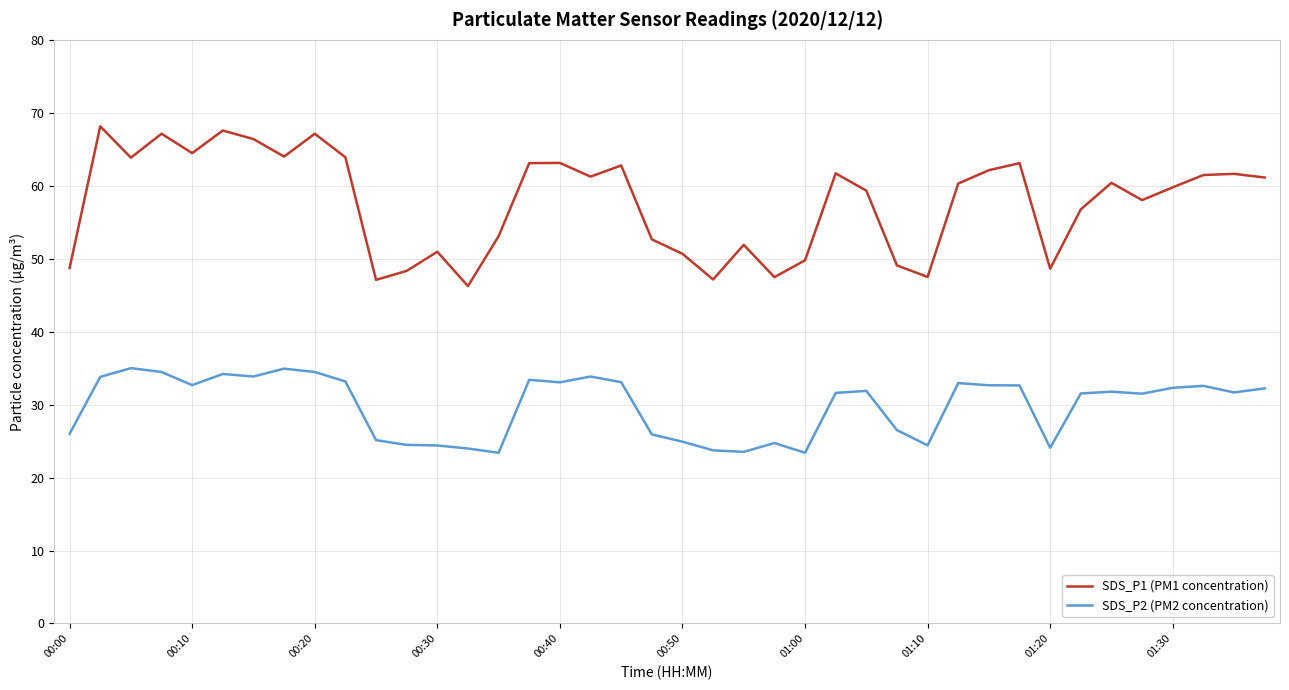

True or false: SDS_P1 (PM1 concentration) and SDS_P2 (PM2 concentration) intersect in this chart.

False